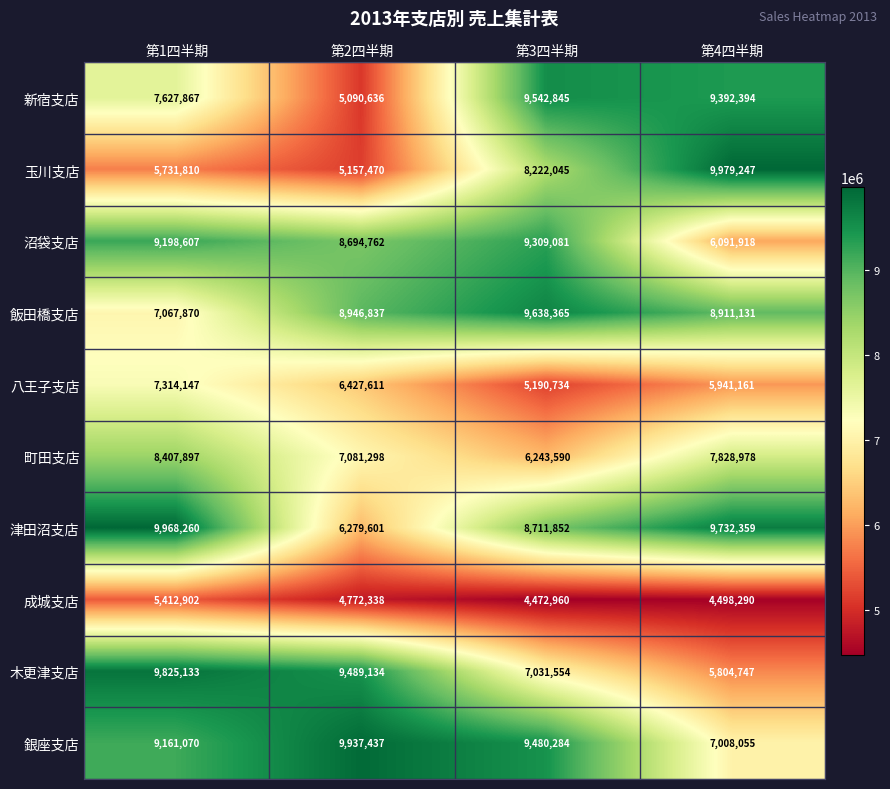

Rank the series by their maximum value, from highest to lowest.

玉川支店, 津田沼支店, 銀座支店, 木更津支店, 飯田橋支店, 新宿支店, 沼袋支店, 町田支店, 八王子支店, 成城支店